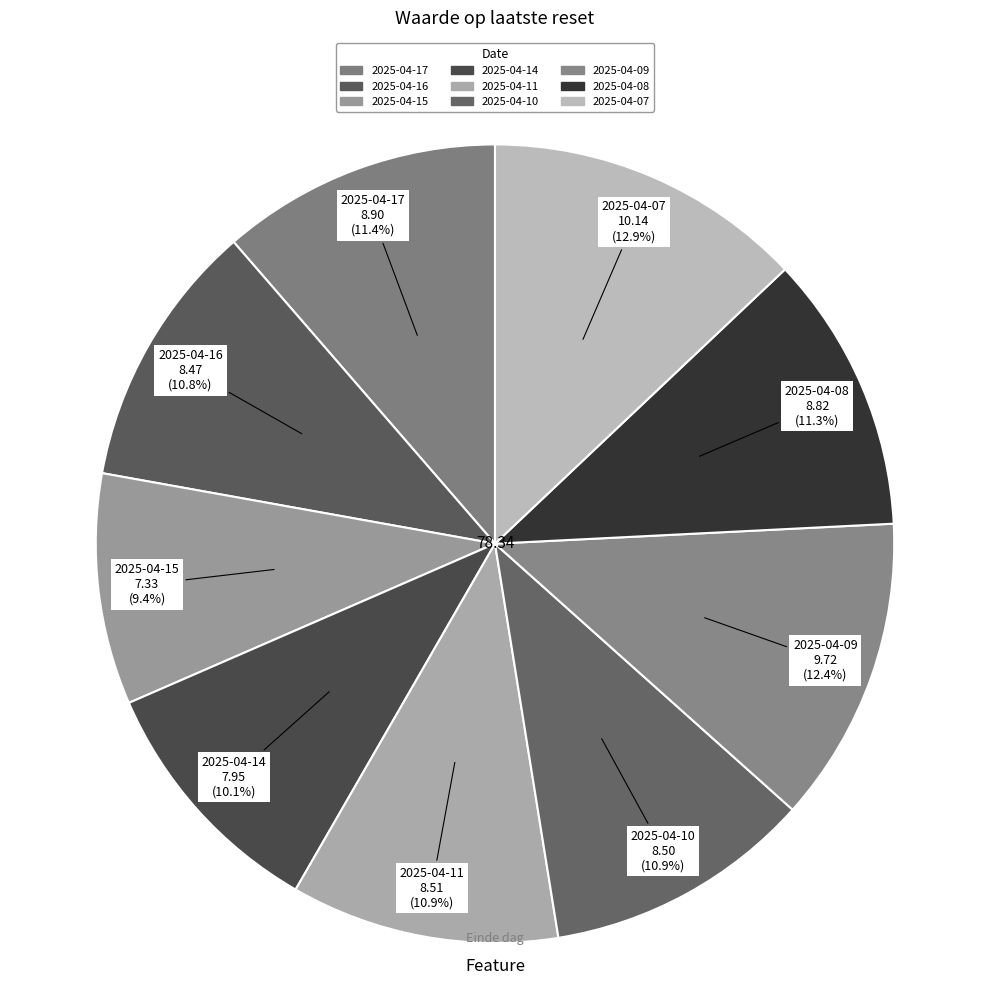

The 2025-04-07 slice represents 2% of the pie. True or false?

False